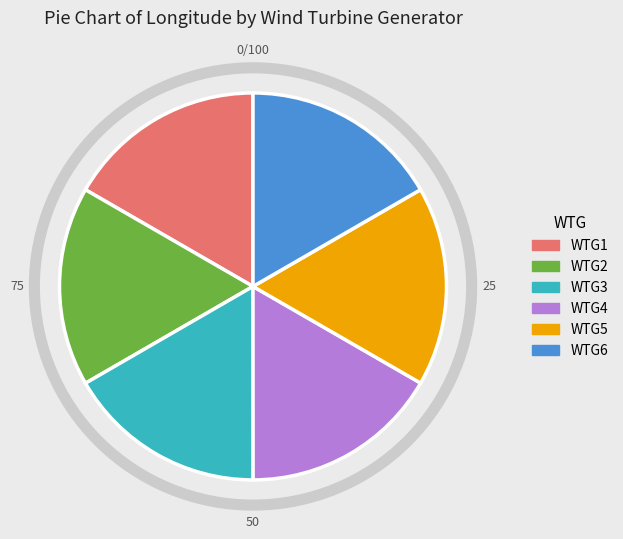

True or false: WTG1 accounts for 7% of the total.

False